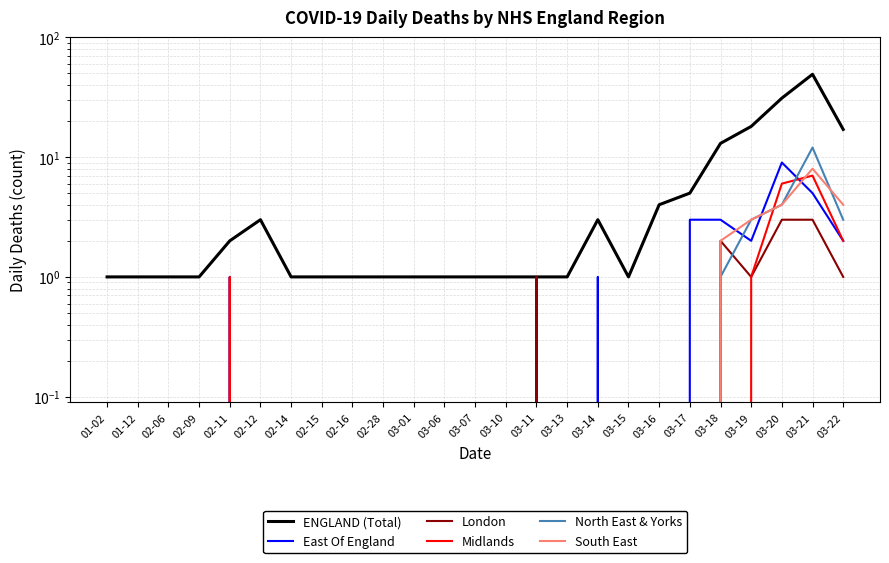

Which has a higher value, 03-15 or 02-09?

03-15